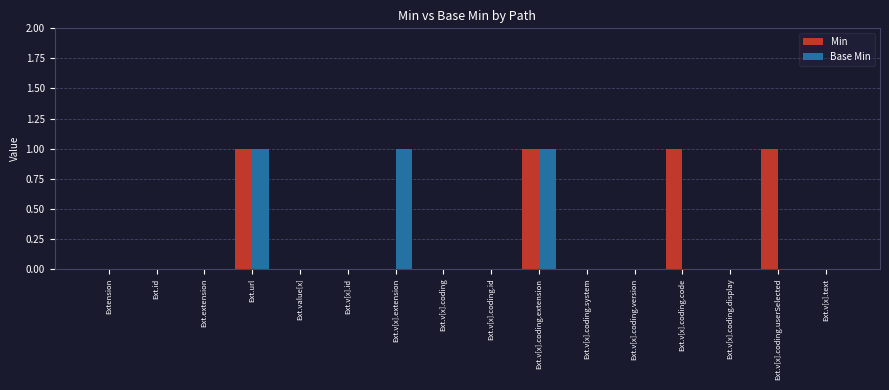

True or false: Min has a value of 0 at Ext.v[x].coding.id.

True